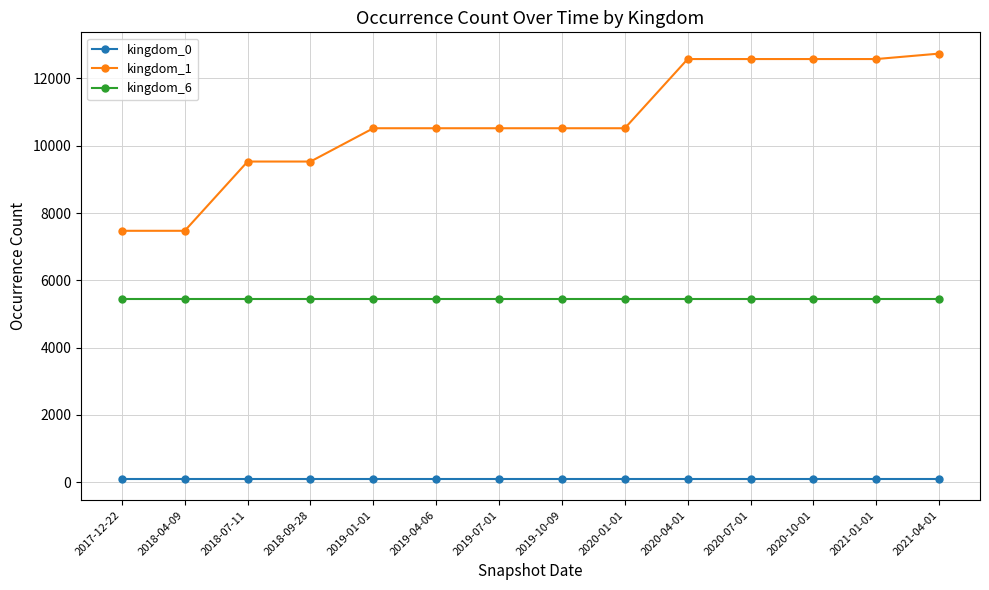

Which series has the largest total across all categories?

kingdom_1